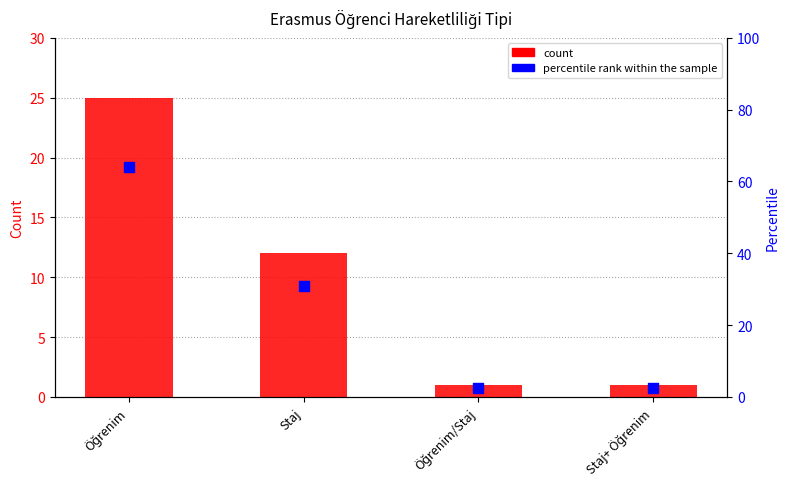

Which series has the largest total across all categories?

percentile rank within the sample